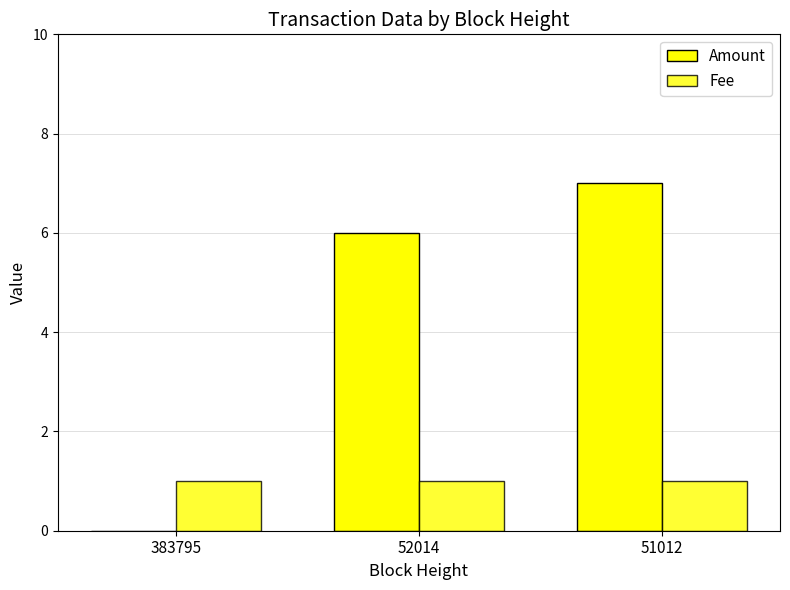

How many groups of bars are there?

3